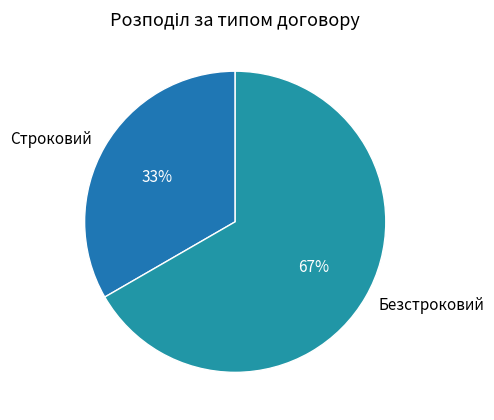

What percentage is the Строковий slice, to the nearest percent?

33%